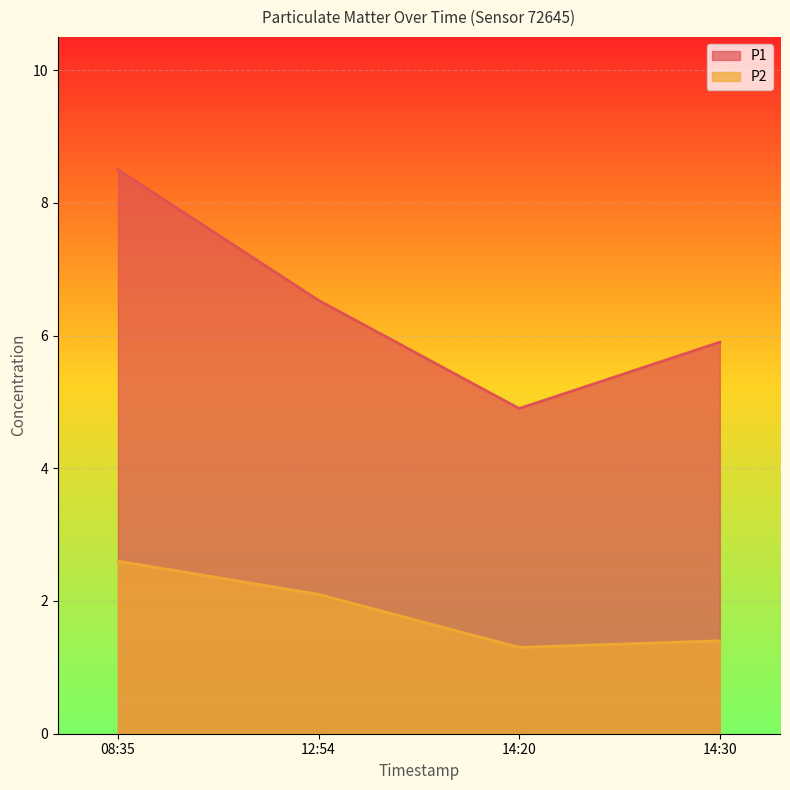

What value does the P2 series have at 14:30?

1.4